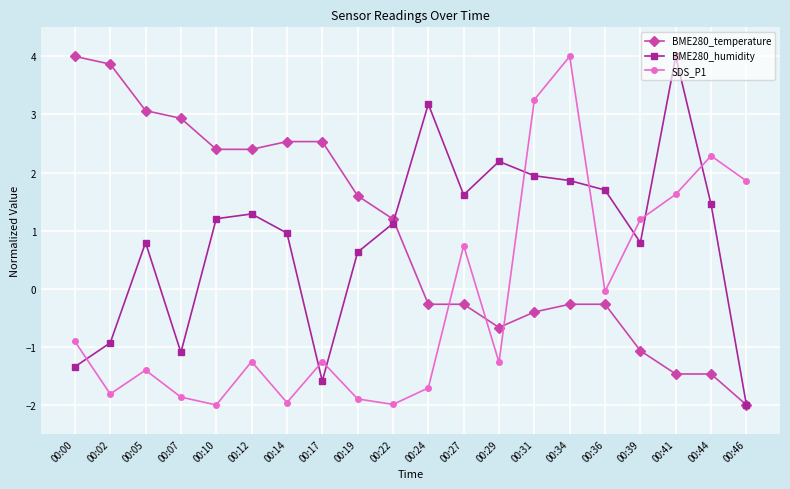

Where is SDS_P1 nearest to the value 1?

00:39